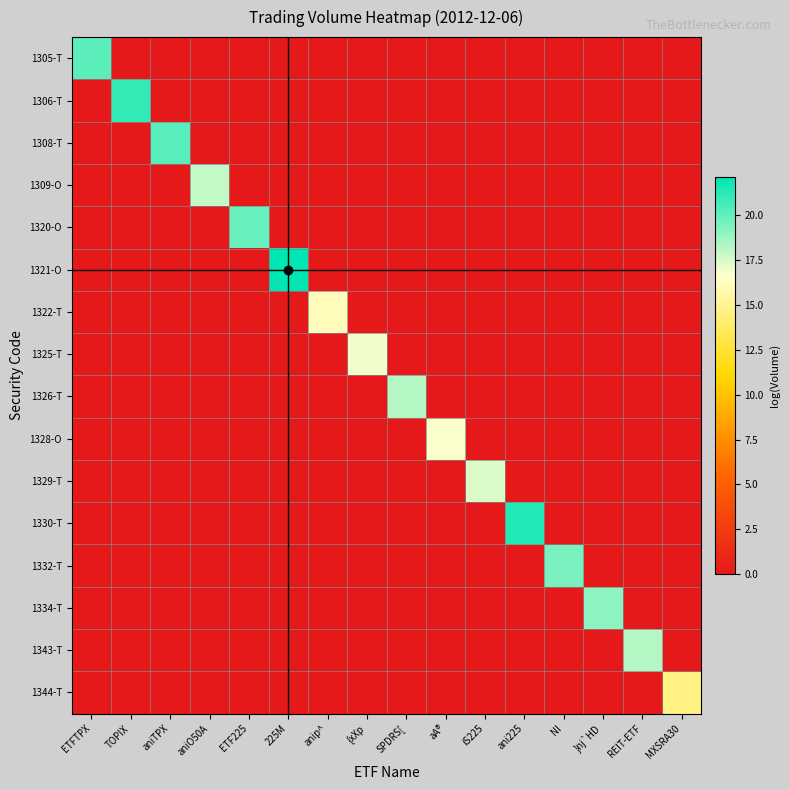

Between aniO50A and SPDRS[, which is larger?

aniO50A